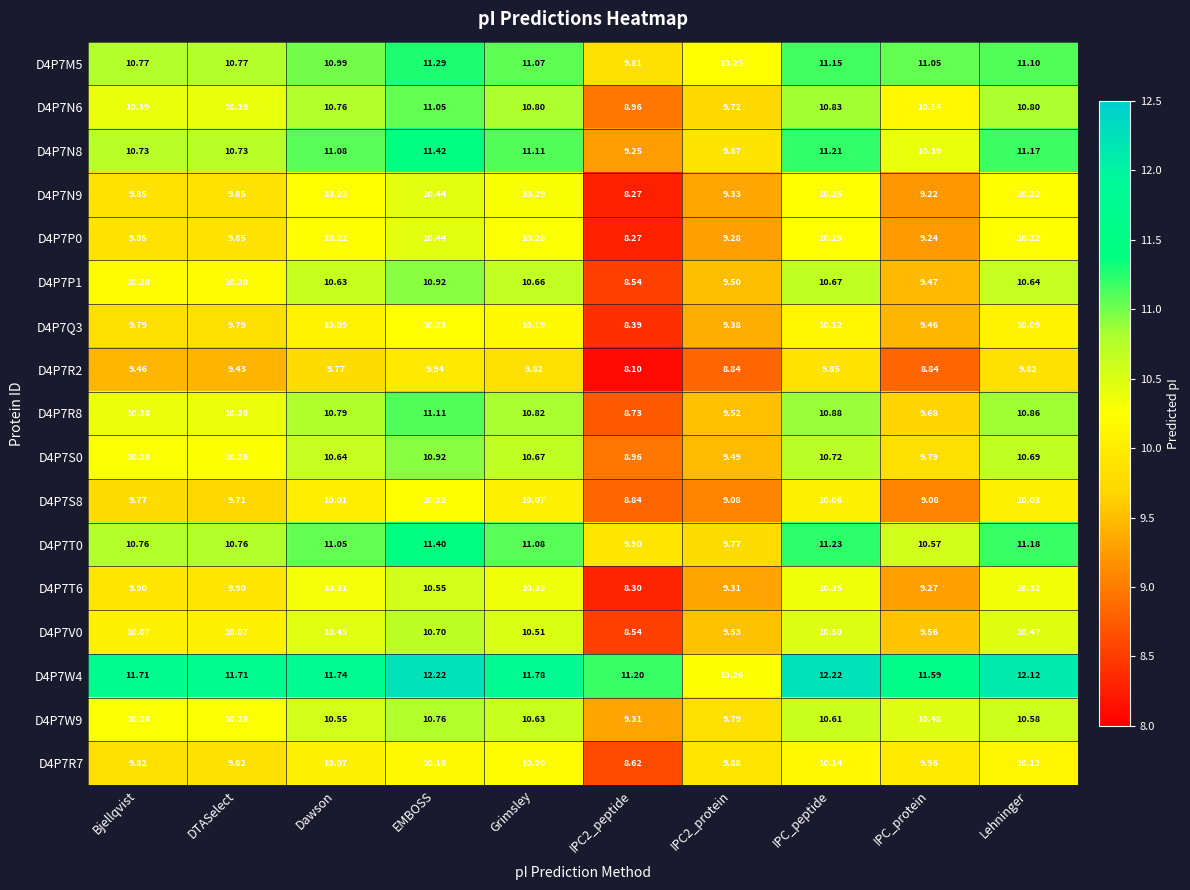

At which label does D4P7T0 first exceed 11?

Dawson